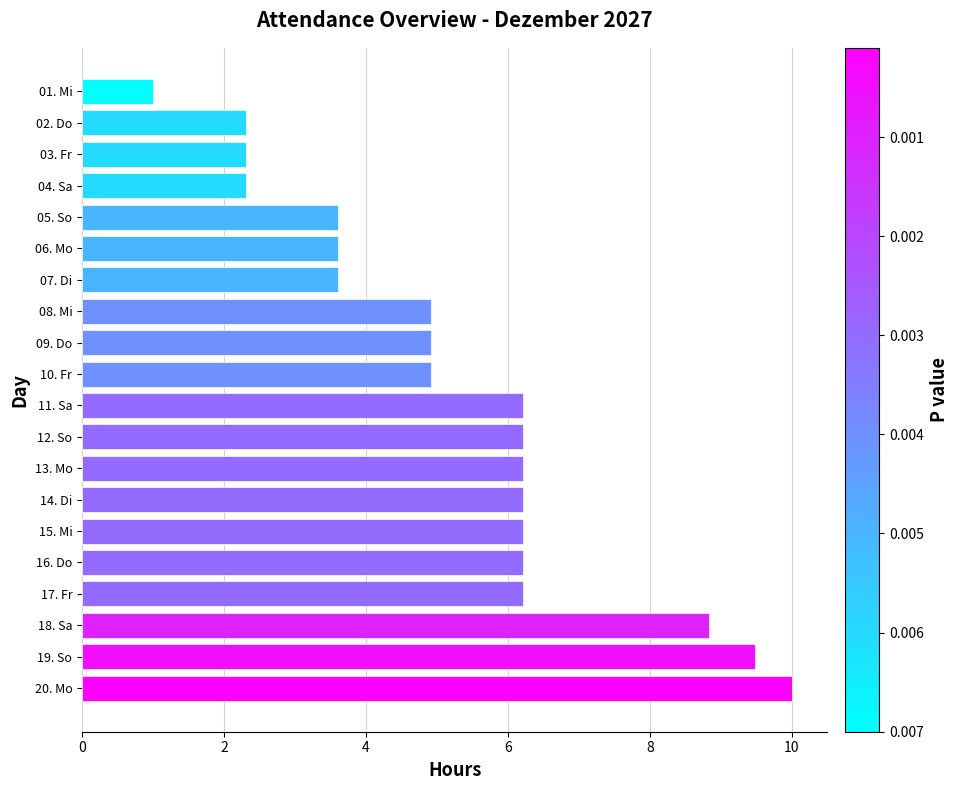

How many values are below 6?

10